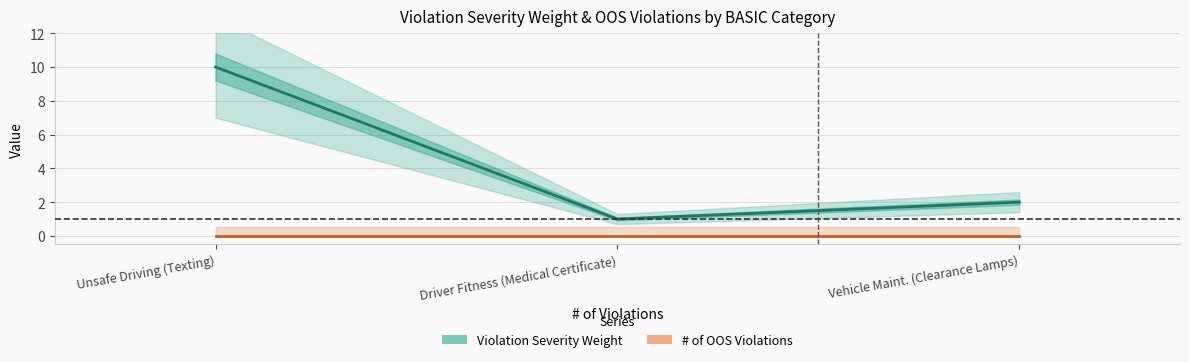

What is the difference between the Violation Severity Weight values at Unsafe Driving (Texting) and Driver Fitness (Medical Certificate)?

9